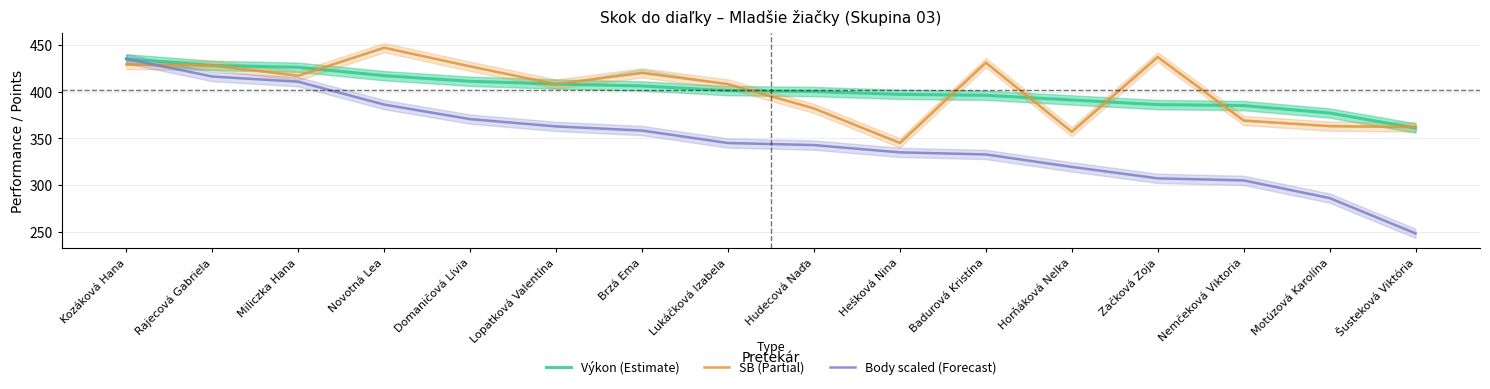

The Výkon (Estimate) series shows 391.0 at Horňáková Nelka. True or false?

True